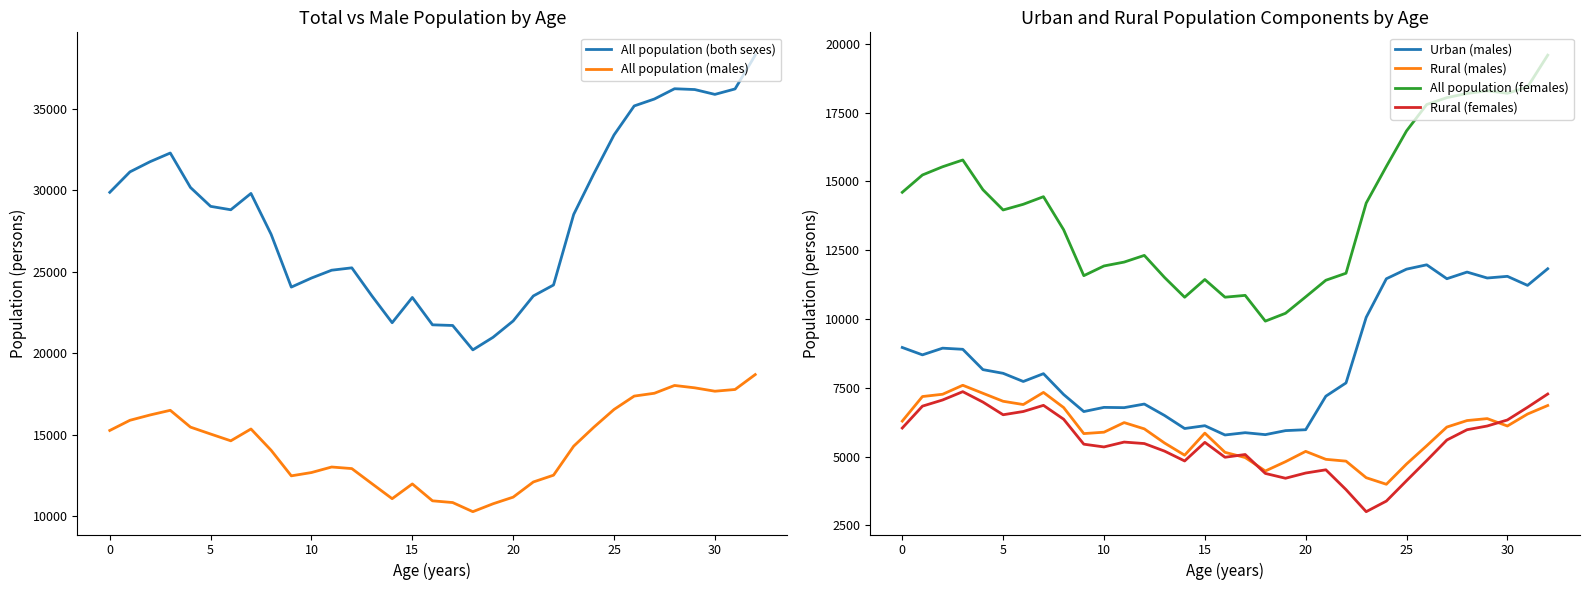

In Rural (males), how many points are higher than both neighbors (excluding endpoints)?

6